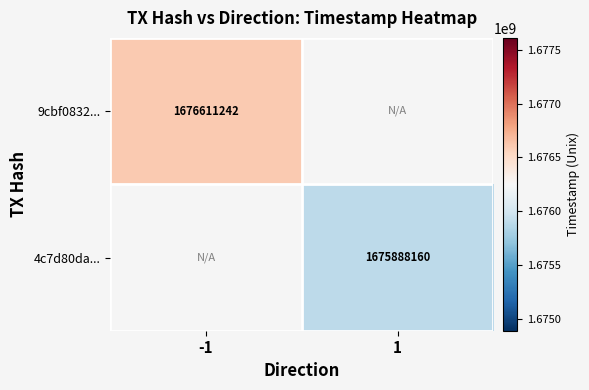

How many categories are shown in the chart?

2